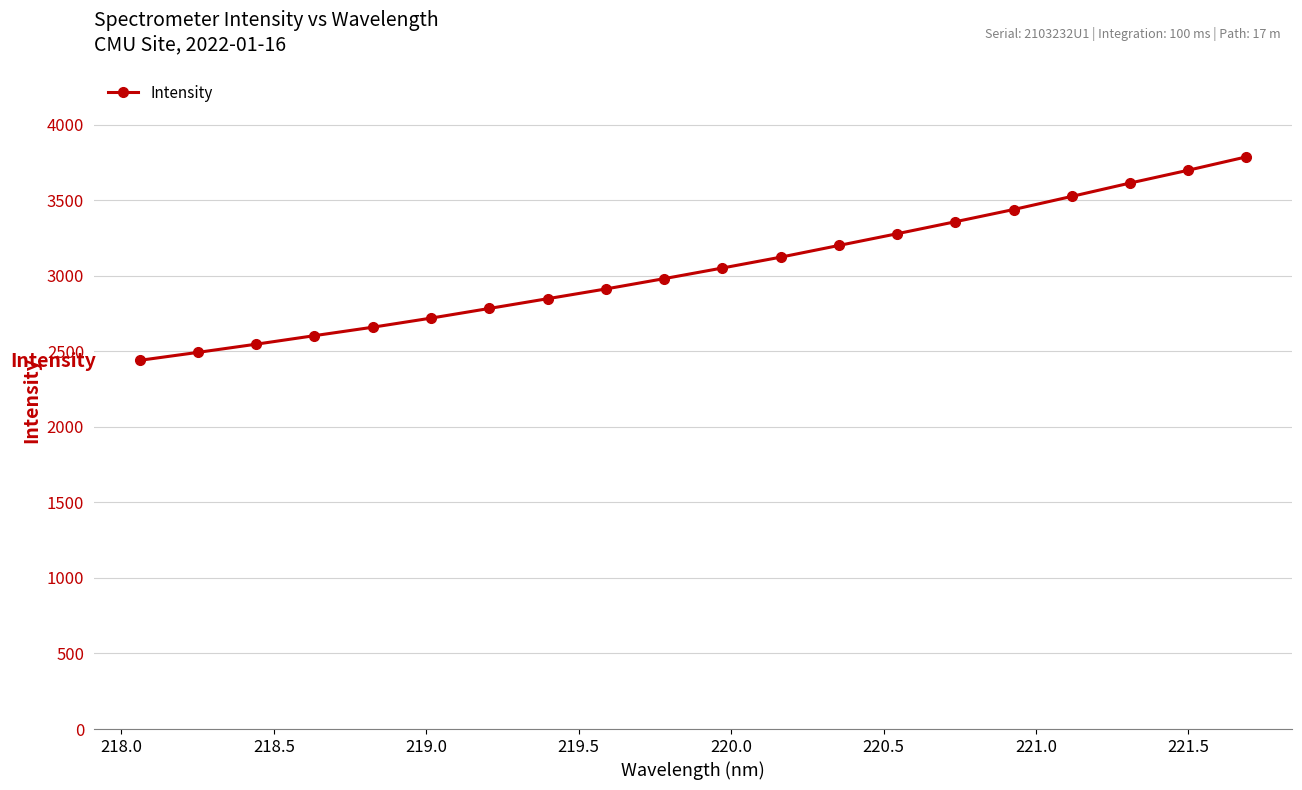

Reading left to right, list all the values displayed in this chart.

2440.2	2492.9	2547.2	2603.6	2659.5	2719.7	2783.7	2848.2	2912.7	2980.9	3051.3	3123.1	3200.6	3278.2	3357.6	3438.4	3525.2	3613.6	3698.5	3787.0